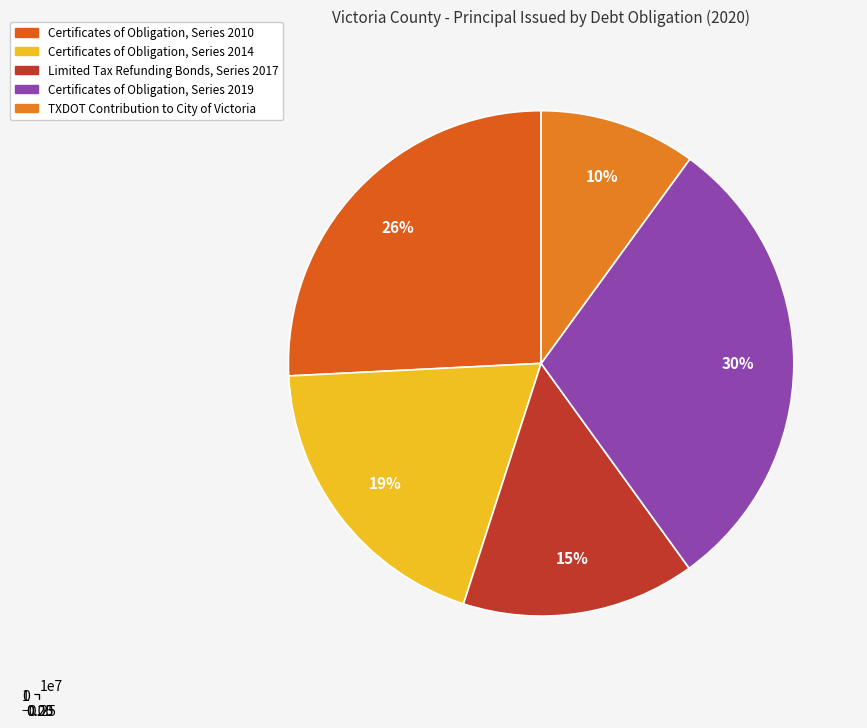

Which slice is the smallest?

TXDOT Contribution to City of Victoria